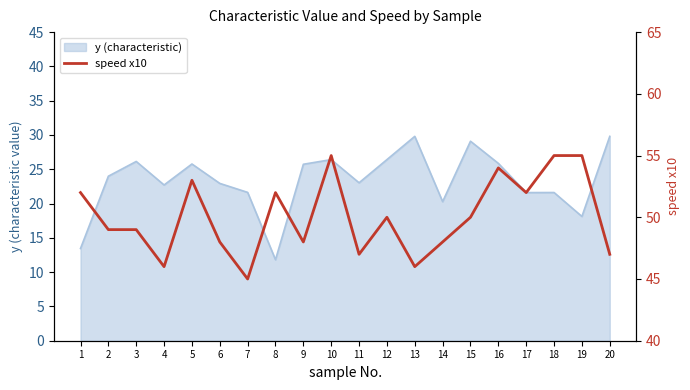

At which category does the chart reach its minimum across all series?

7